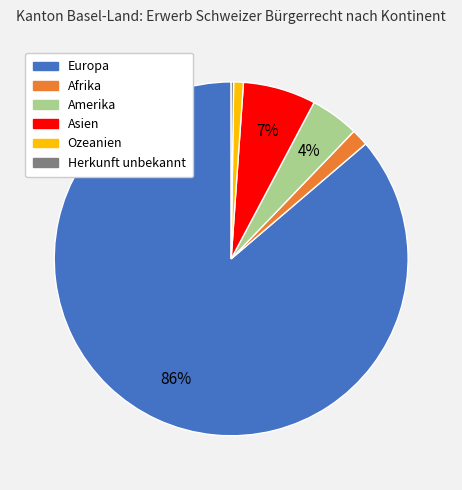

Do Europa and Amerika together represent more than half of the pie?

Yes